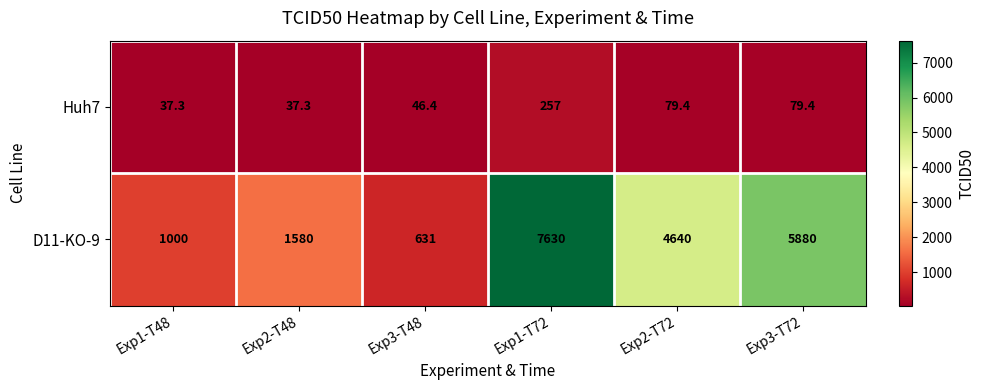

List the series in order of their overall mean, lowest first.

Huh7, D11-KO-9